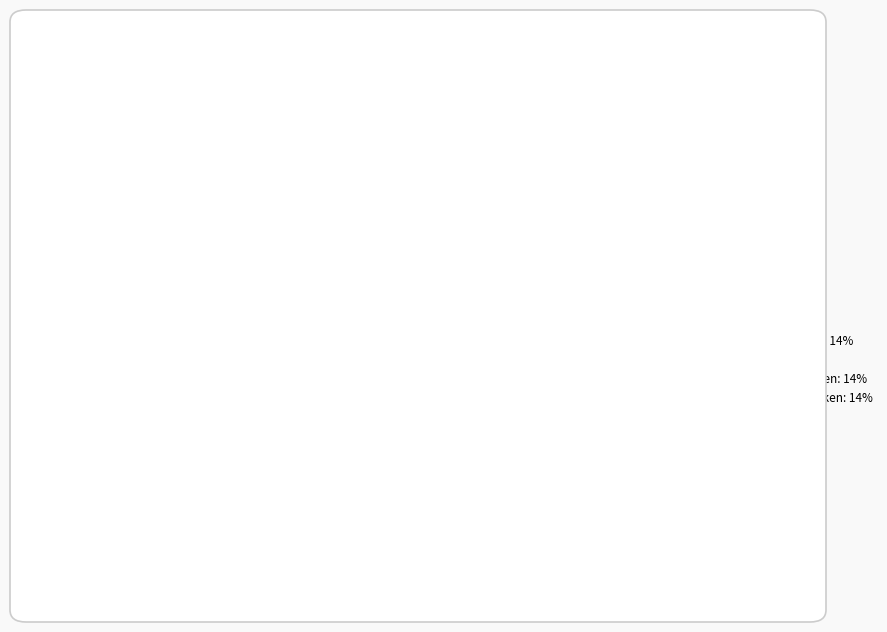

True or false: Een tekstbestand openen in Sonic Pi accounts for 1% of the total.

False